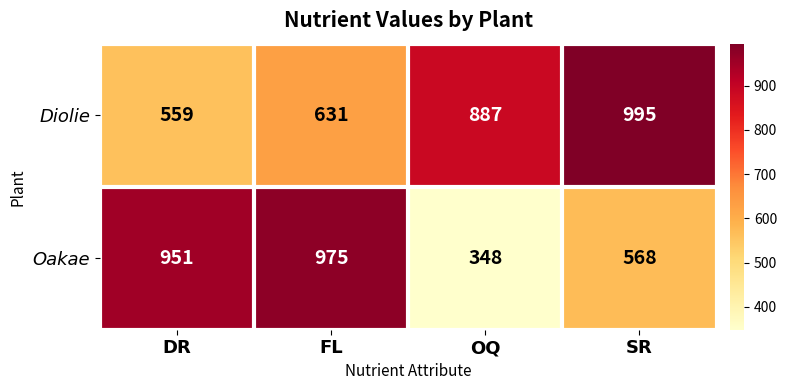

Which category has the highest value across all series?

SR